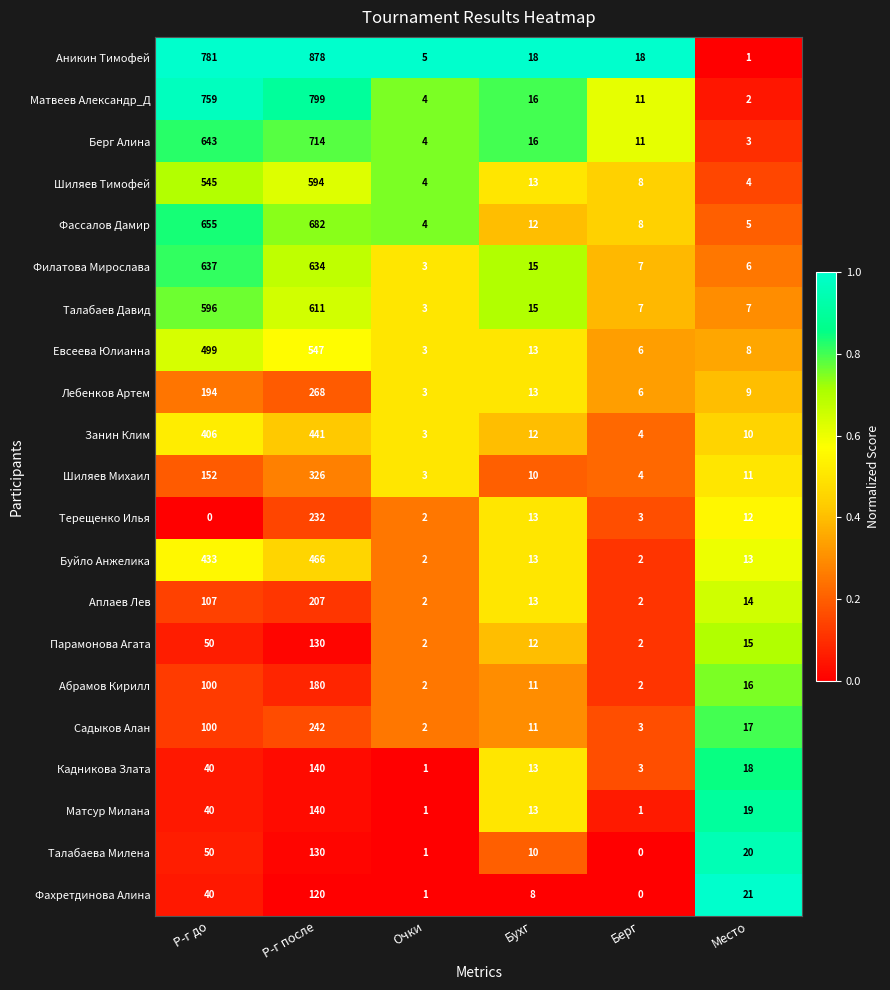

At how many categories does at least one series exceed 0?

6